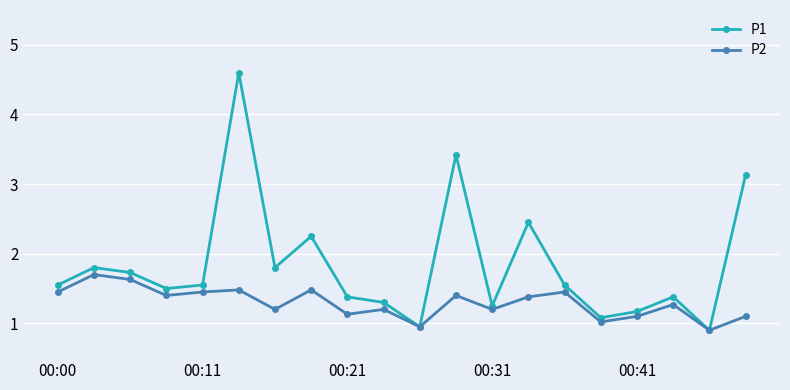

How many interior local valleys does the P1 series have?

6